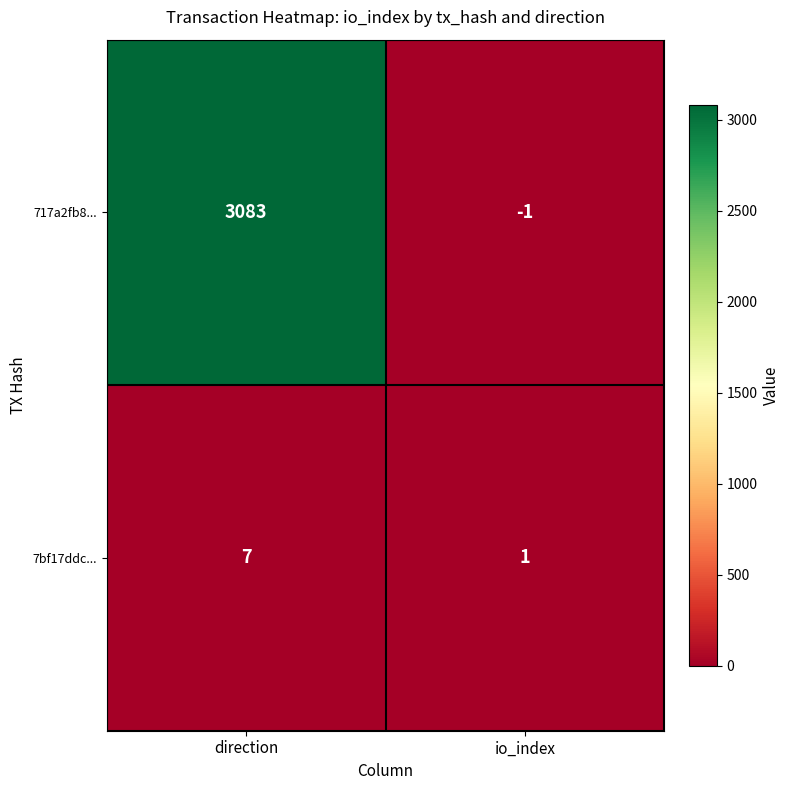

Which label corresponds to the largest value in the chart?

direction